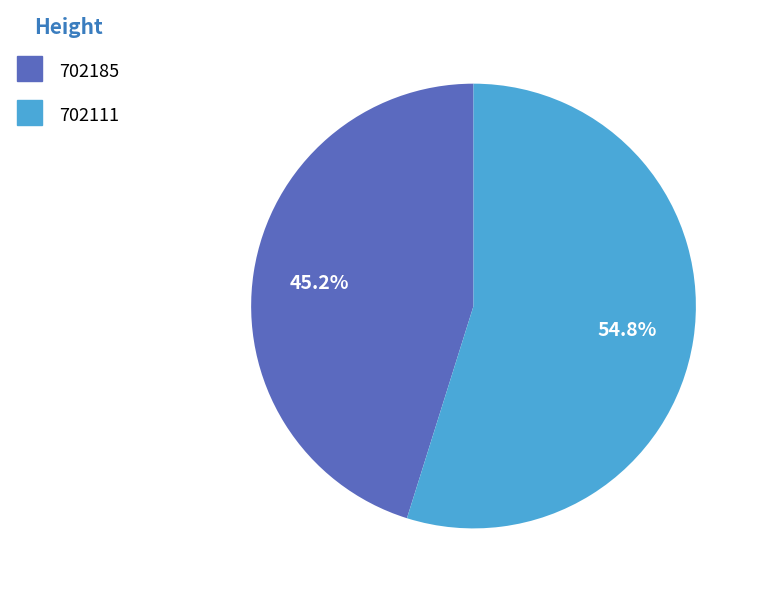

What is the total percentage of 702111 and 702185?

100.0%